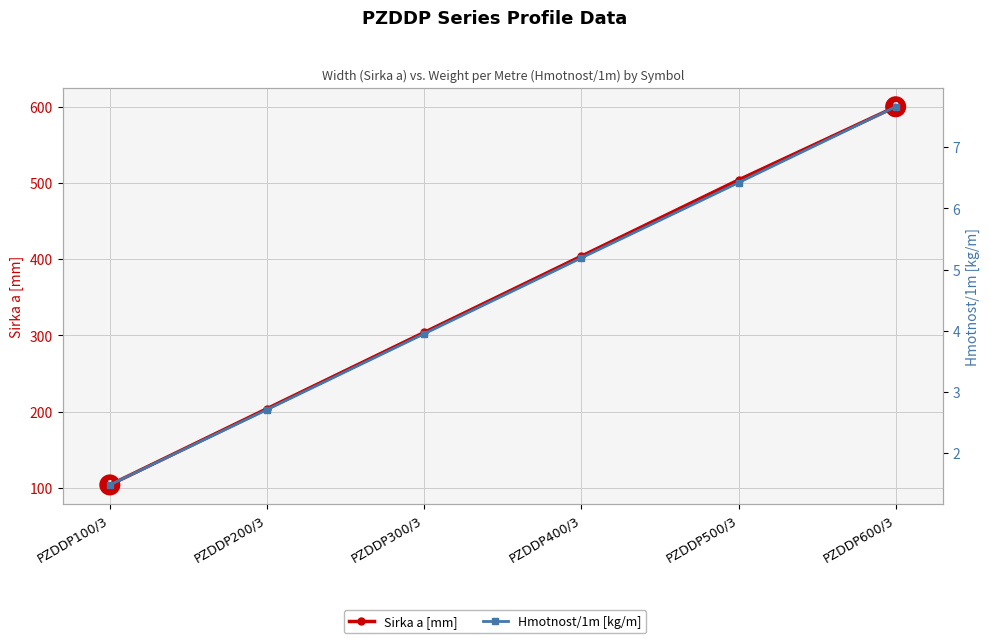

Rank the series by their maximum value, from lowest to highest.

Hmotnost/1m [kg/m], Sirka a [mm]